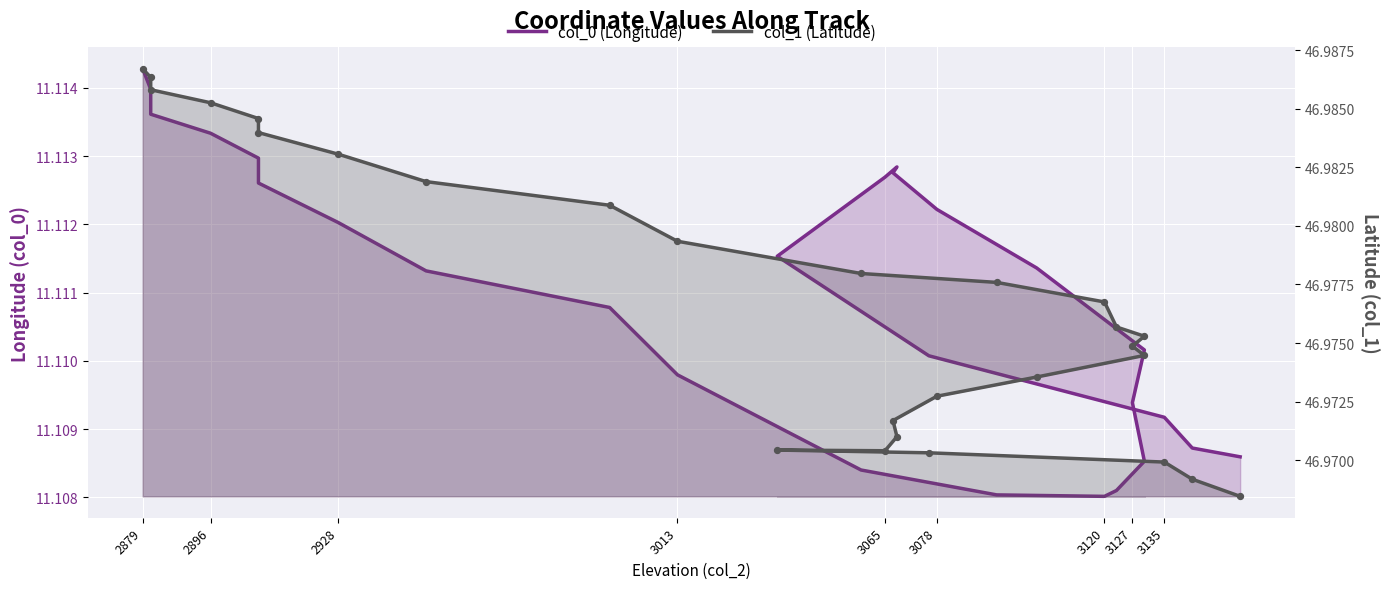

At which category is the sum across all series the highest?

2879